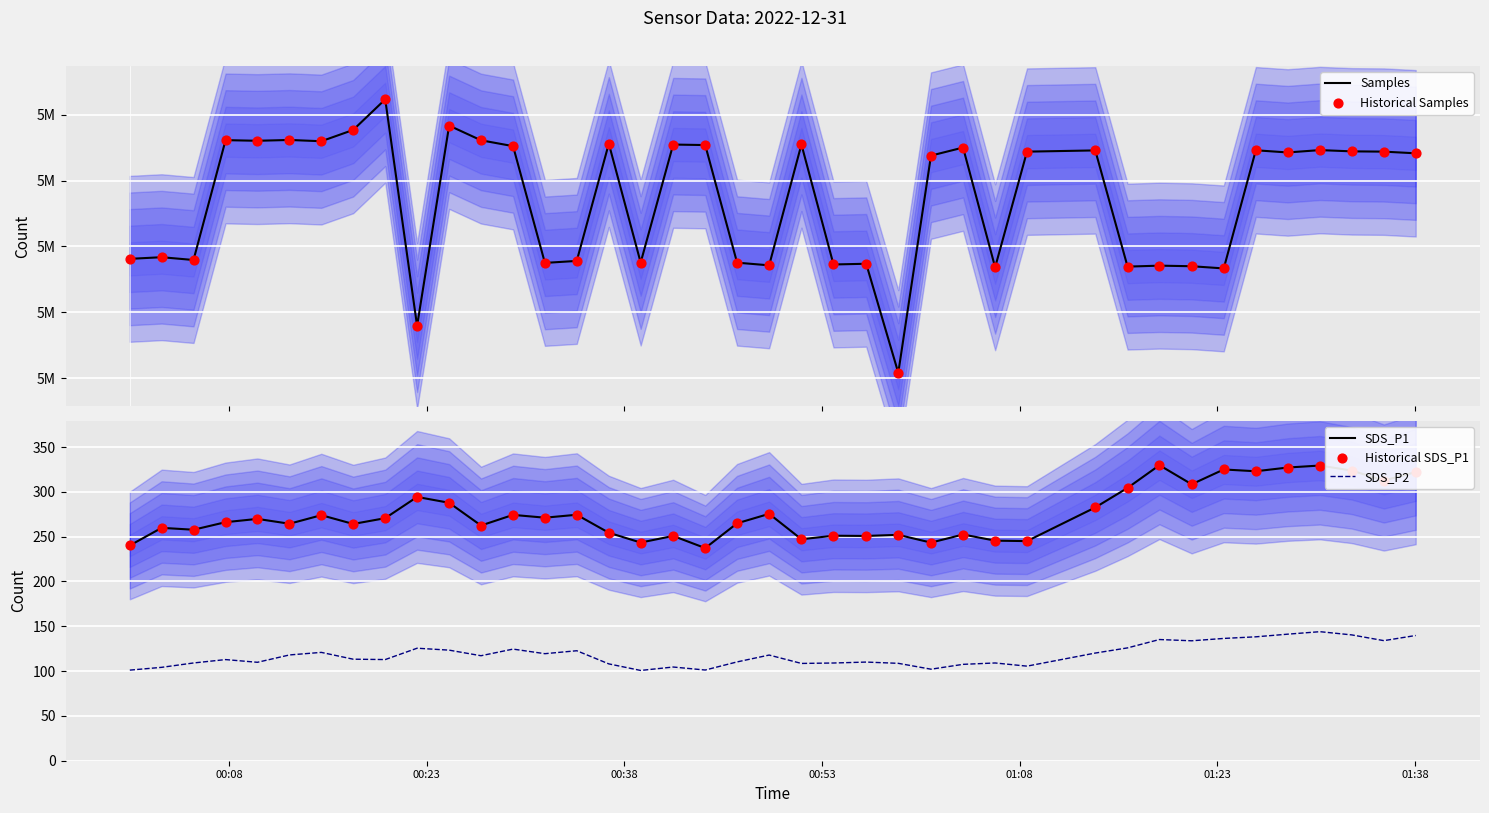

Which series has the widest spread of Y values?

Samples